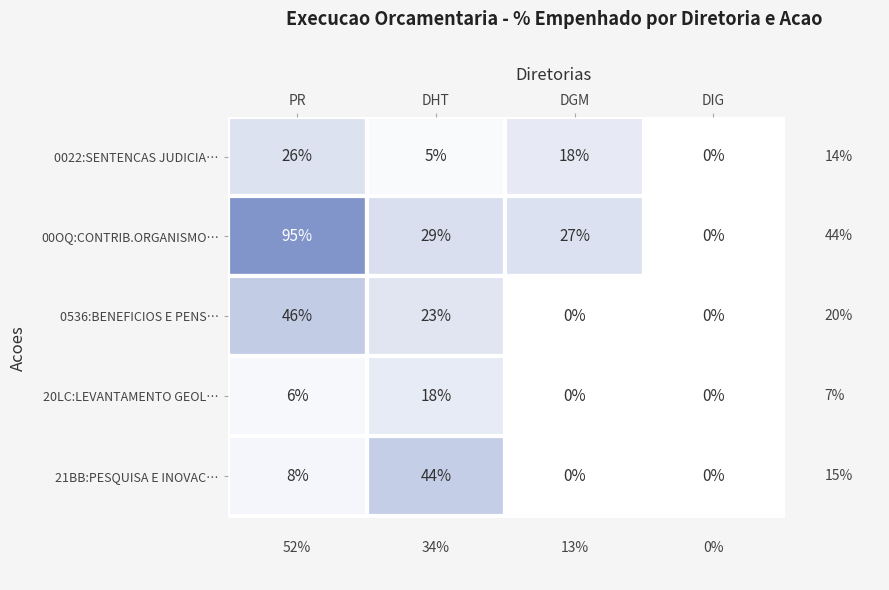

Reading left to right, list all the values displayed in this chart.

PR: 0=0.3	1=0.9	2=0.5	3=0.1	4=0.1
DHT: 0=0.0	1=0.3	2=0.2	3=0.2	4=0.4
DGM: 0=0.2	1=0.3	2=0.0	3=0.0	4=0.0
DIG: 0=0.0	1=0.0	2=0.0	3=0.0	4=0.0